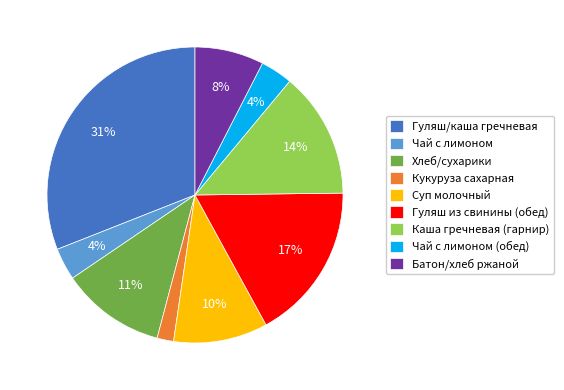

To the nearest percent, what is the combined percentage of Хлеб/сухарики and Чай с лимоном (обед)?

15%